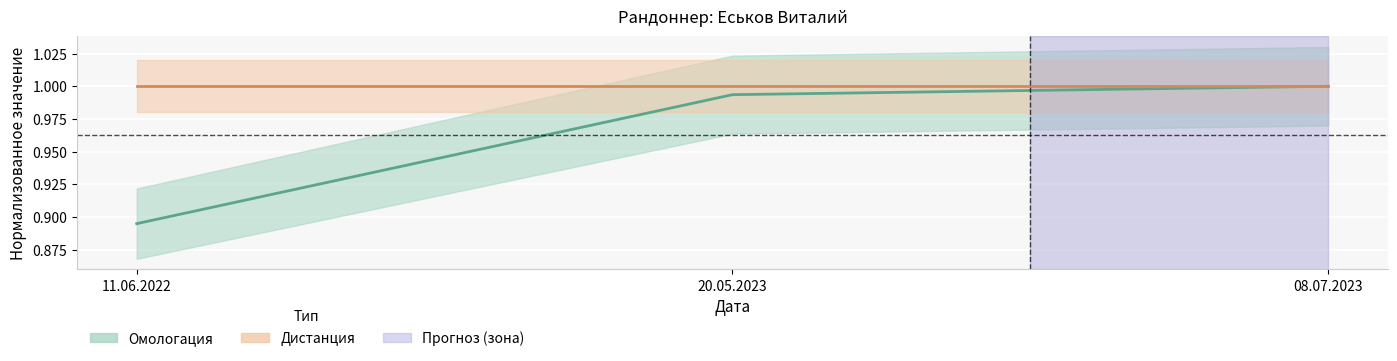

List the labels in order of value, smallest first.

11.06.2022, 20.05.2023, 08.07.2023